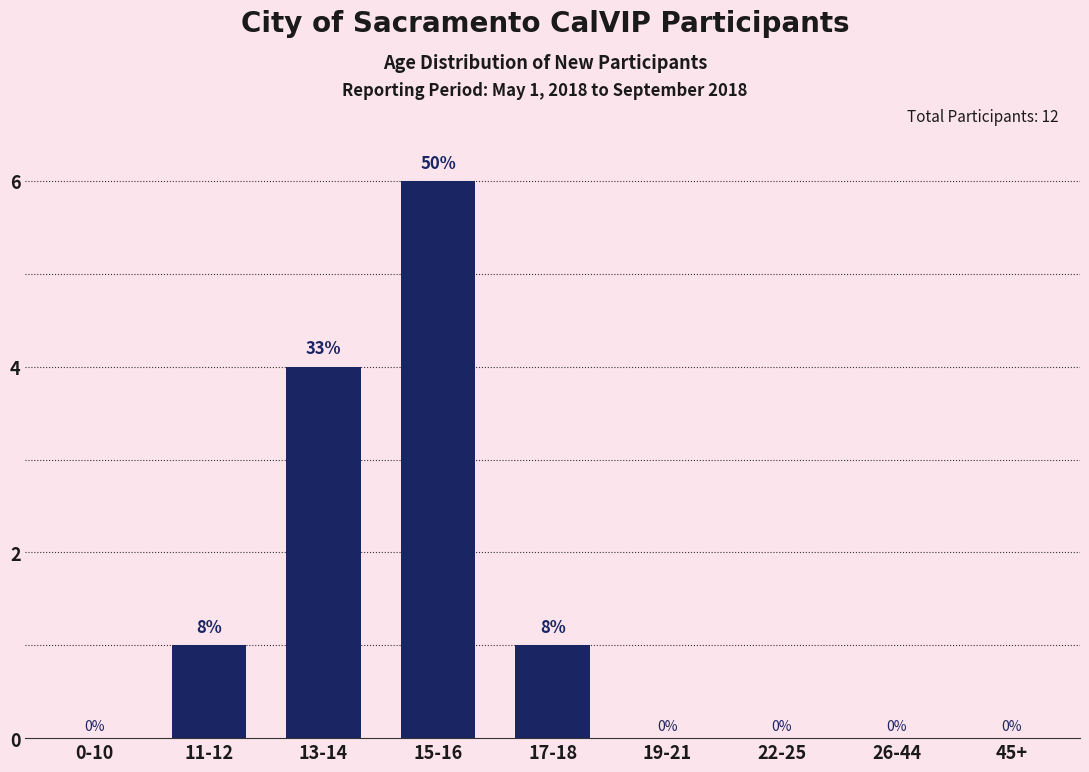

Reading left to right, extract all data points from this chart.

0-10=0	11-12=1	13-14=4	15-16=6	17-18=1	19-21=0	22-25=0	26-44=0	45+=0